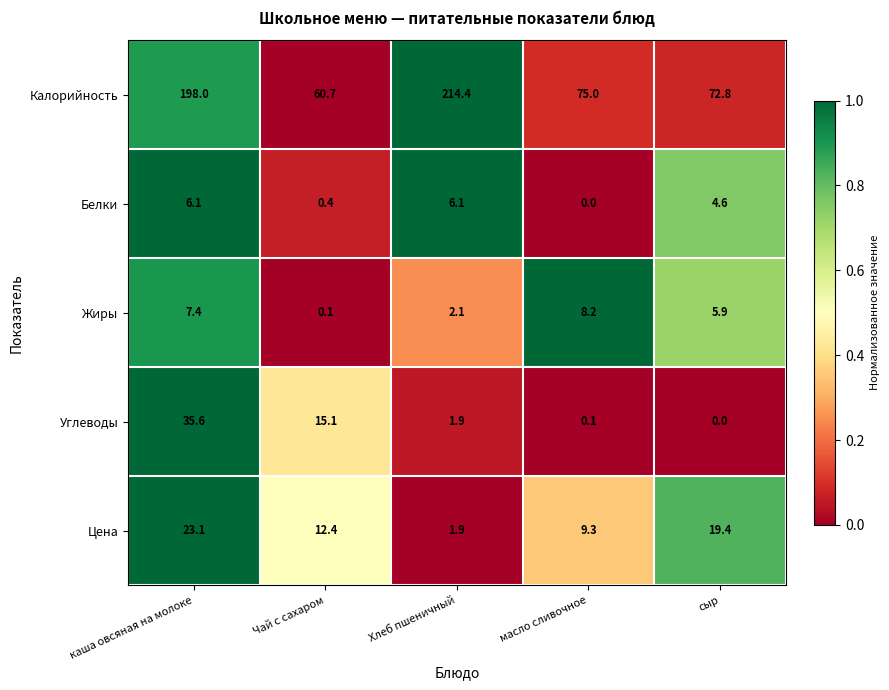

Rank the series at Чай с сахаром from lowest to highest value.

Жиры, Белки, Цена, Углеводы, Калорийность